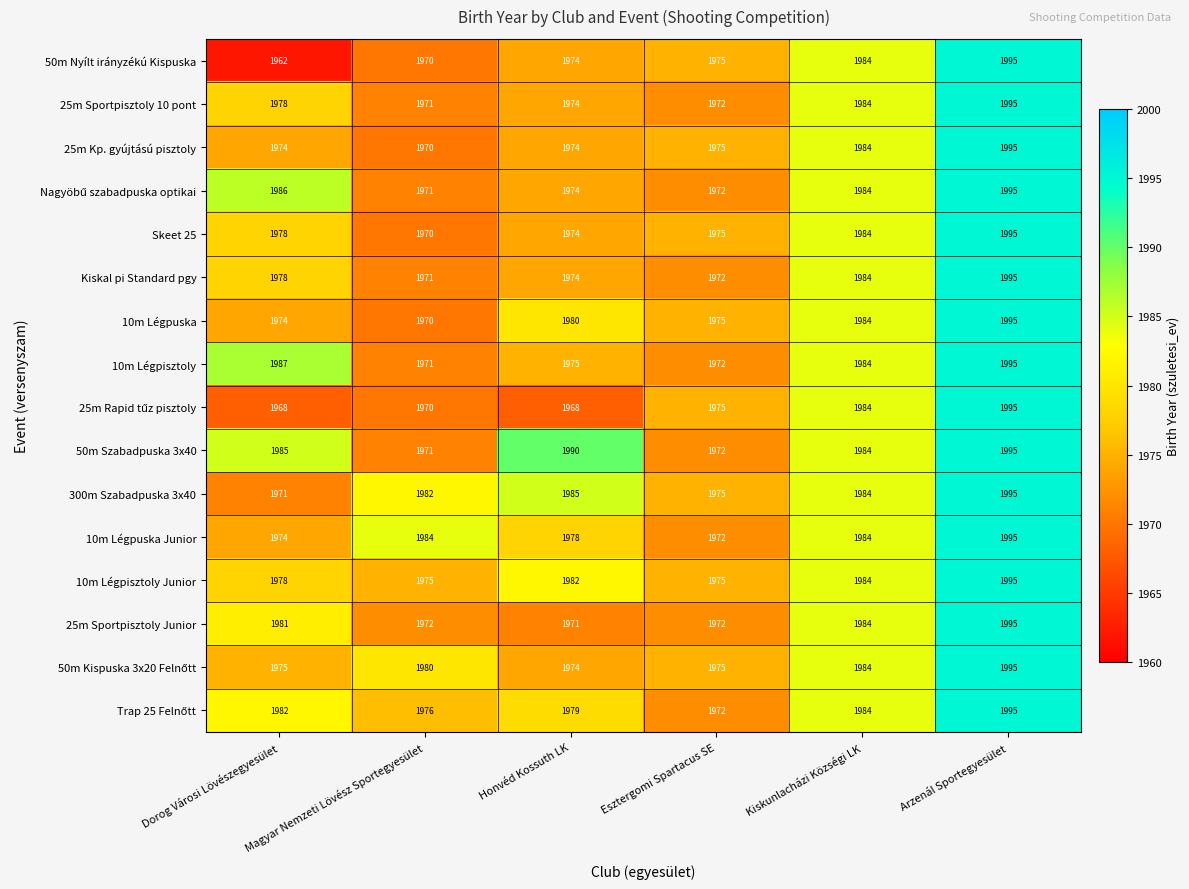

What is the maximum value shown in the chart?

1995